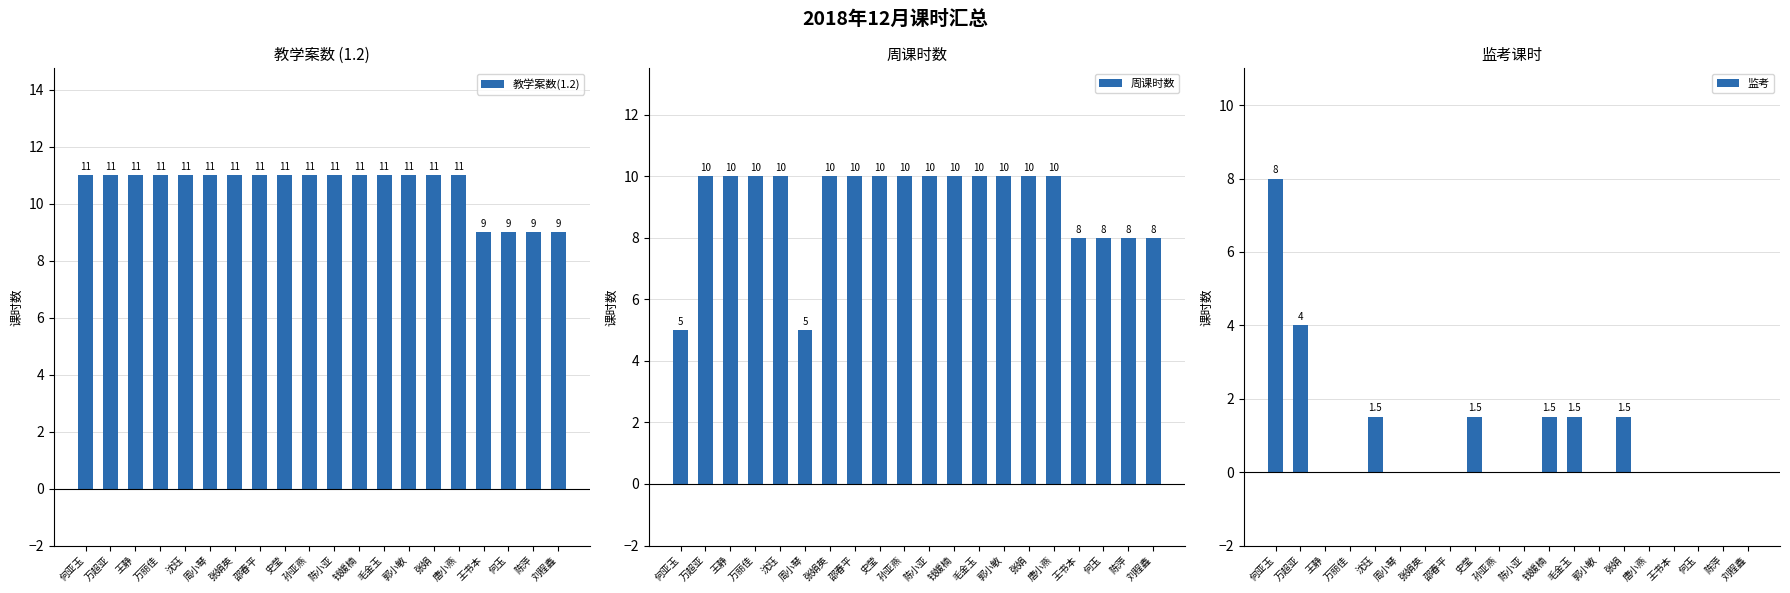

How many data points does each series have?

20